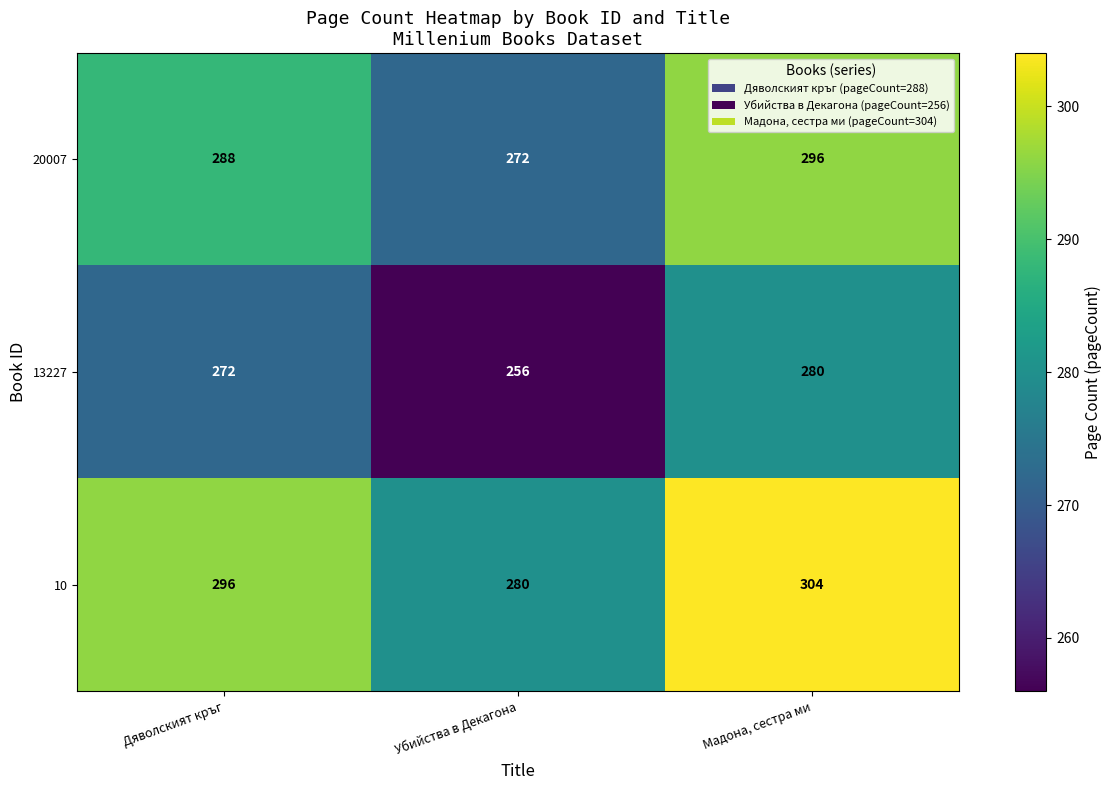

List the series in order of their peak value, highest first.

10, 20007, 13227